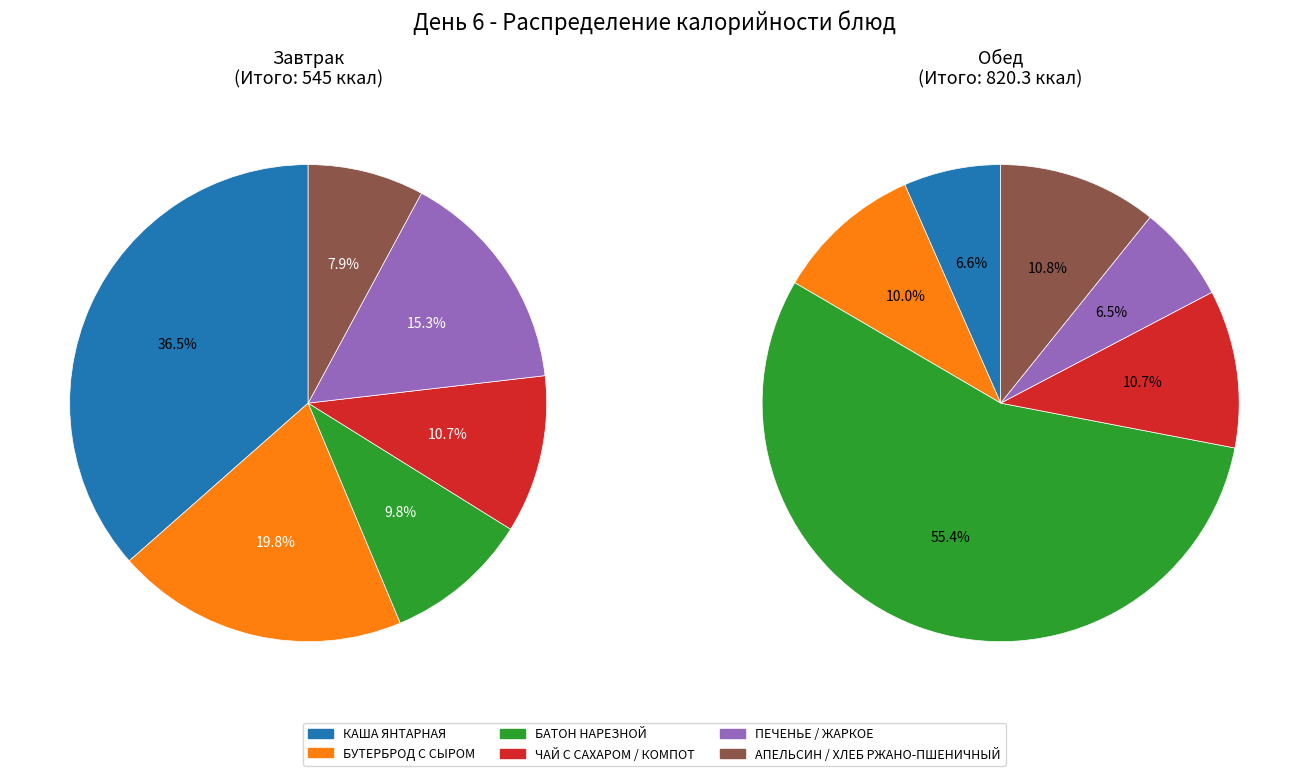

Is БУТЕРБРОД С СЫРОМ the majority of the pie?

No